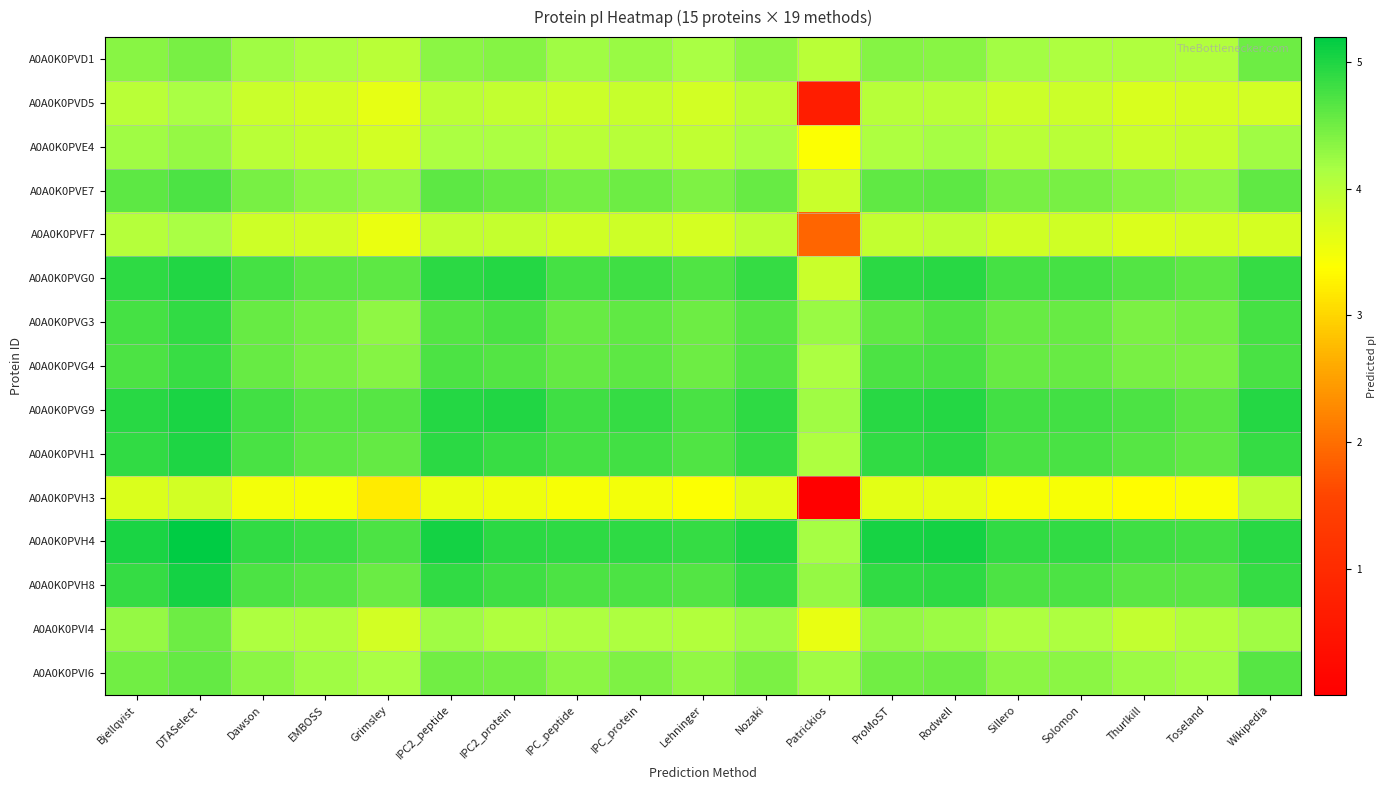

Reading left to right, transcribe all the data shown in this chart.

A0A0K0PVD1: Bjellqvist=4.4	DTASelect=4.5	Dawson=4.2	EMBOSS=4.1	Grimsley=4.0	IPC2_peptide=4.3	IPC2_protein=4.4	IPC_peptide=4.2	IPC_protein=4.3	Lehninger=4.2	Nozaki=4.3	Patrickios=4.0	ProMoST=4.4	Rodwell=4.4	Sillero=4.2	Solomon=4.1	Thurlkill=4.1	Toseland=4.1	Wikipedia=4.5
A0A0K0PVD5: Bjellqvist=4.0	DTASelect=4.2	Dawson=3.9	EMBOSS=3.8	Grimsley=3.6	IPC2_peptide=4.0	IPC2_protein=3.9	IPC_peptide=3.8	IPC_protein=3.9	Lehninger=3.8	Nozaki=4.0	Patrickios=0.7	ProMoST=4.0	Rodwell=4.0	Sillero=3.8	Solomon=3.8	Thurlkill=3.7	Toseland=3.8	Wikipedia=3.8
A0A0K0PVE4: Bjellqvist=4.2	DTASelect=4.3	Dawson=4.0	EMBOSS=3.9	Grimsley=3.8	IPC2_peptide=4.1	IPC2_protein=4.1	IPC_peptide=4.0	IPC_protein=4.0	Lehninger=3.9	Nozaki=4.1	Patrickios=3.4	ProMoST=4.1	Rodwell=4.2	Sillero=4.0	Solomon=4.0	Thurlkill=3.9	Toseland=3.9	Wikipedia=4.2
A0A0K0PVE7: Bjellqvist=4.6	DTASelect=4.7	Dawson=4.5	EMBOSS=4.3	Grimsley=4.3	IPC2_peptide=4.6	IPC2_protein=4.6	IPC_peptide=4.5	IPC_protein=4.5	Lehninger=4.4	Nozaki=4.6	Patrickios=3.9	ProMoST=4.6	Rodwell=4.6	Sillero=4.5	Solomon=4.5	Thurlkill=4.4	Toseland=4.3	Wikipedia=4.6
A0A0K0PVF7: Bjellqvist=4.0	DTASelect=4.2	Dawson=3.8	EMBOSS=3.8	Grimsley=3.6	IPC2_peptide=3.9	IPC2_protein=3.9	IPC_peptide=3.8	IPC_protein=3.8	Lehninger=3.8	Nozaki=4.0	Patrickios=1.9	ProMoST=3.9	Rodwell=4.0	Sillero=3.8	Solomon=3.8	Thurlkill=3.7	Toseland=3.8	Wikipedia=3.8
A0A0K0PVG0: Bjellqvist=4.9	DTASelect=5.0	Dawson=4.7	EMBOSS=4.6	Grimsley=4.6	IPC2_peptide=4.9	IPC2_protein=5.0	IPC_peptide=4.8	IPC_protein=4.8	Lehninger=4.7	Nozaki=4.9	Patrickios=3.9	ProMoST=4.9	Rodwell=4.9	Sillero=4.7	Solomon=4.7	Thurlkill=4.7	Toseland=4.6	Wikipedia=4.9
A0A0K0PVG3: Bjellqvist=4.8	DTASelect=4.9	Dawson=4.6	EMBOSS=4.5	Grimsley=4.3	IPC2_peptide=4.7	IPC2_protein=4.7	IPC_peptide=4.5	IPC_protein=4.6	Lehninger=4.5	Nozaki=4.7	Patrickios=4.3	ProMoST=4.6	Rodwell=4.7	Sillero=4.5	Solomon=4.5	Thurlkill=4.4	Toseland=4.5	Wikipedia=4.8
A0A0K0PVG4: Bjellqvist=4.7	DTASelect=4.8	Dawson=4.6	EMBOSS=4.5	Grimsley=4.4	IPC2_peptide=4.7	IPC2_protein=4.7	IPC_peptide=4.6	IPC_protein=4.6	Lehninger=4.5	Nozaki=4.7	Patrickios=4.1	ProMoST=4.7	Rodwell=4.7	Sillero=4.6	Solomon=4.6	Thurlkill=4.5	Toseland=4.4	Wikipedia=4.7
A0A0K0PVG9: Bjellqvist=4.9	DTASelect=5.0	Dawson=4.8	EMBOSS=4.7	Grimsley=4.6	IPC2_peptide=5.0	IPC2_protein=5.0	IPC_peptide=4.8	IPC_protein=4.9	Lehninger=4.7	Nozaki=4.9	Patrickios=4.2	ProMoST=4.9	Rodwell=5.0	Sillero=4.8	Solomon=4.8	Thurlkill=4.7	Toseland=4.6	Wikipedia=5.0
A0A0K0PVH1: Bjellqvist=4.9	DTASelect=5.0	Dawson=4.7	EMBOSS=4.6	Grimsley=4.6	IPC2_peptide=4.9	IPC2_protein=4.8	IPC_peptide=4.7	IPC_protein=4.8	Lehninger=4.7	Nozaki=4.9	Patrickios=4.1	ProMoST=4.9	Rodwell=4.9	Sillero=4.7	Solomon=4.7	Thurlkill=4.7	Toseland=4.6	Wikipedia=4.9
A0A0K0PVH3: Bjellqvist=3.7	DTASelect=3.8	Dawson=3.5	EMBOSS=3.4	Grimsley=3.2	IPC2_peptide=3.6	IPC2_protein=3.5	IPC_peptide=3.4	IPC_protein=3.5	Lehninger=3.4	Nozaki=3.6	Patrickios=0.0	ProMoST=3.6	Rodwell=3.6	Sillero=3.4	Solomon=3.4	Thurlkill=3.4	Toseland=3.4	Wikipedia=4.0
A0A0K0PVH4: Bjellqvist=5.0	DTASelect=5.2	Dawson=4.9	EMBOSS=4.8	Grimsley=4.7	IPC2_peptide=5.1	IPC2_protein=4.9	IPC_peptide=4.9	IPC_protein=4.9	Lehninger=4.9	Nozaki=5.0	Patrickios=4.2	ProMoST=5.0	Rodwell=5.1	Sillero=4.9	Solomon=4.9	Thurlkill=4.8	Toseland=4.8	Wikipedia=5.0
A0A0K0PVH8: Bjellqvist=4.9	DTASelect=5.1	Dawson=4.7	EMBOSS=4.7	Grimsley=4.5	IPC2_peptide=4.9	IPC2_protein=4.8	IPC_peptide=4.7	IPC_protein=4.7	Lehninger=4.7	Nozaki=4.9	Patrickios=4.3	ProMoST=4.9	Rodwell=4.9	Sillero=4.7	Solomon=4.7	Thurlkill=4.6	Toseland=4.6	Wikipedia=4.9
A0A0K0PVI4: Bjellqvist=4.3	DTASelect=4.5	Dawson=4.1	EMBOSS=4.1	Grimsley=3.8	IPC2_peptide=4.2	IPC2_protein=4.1	IPC_peptide=4.1	IPC_protein=4.1	Lehninger=4.1	Nozaki=4.2	Patrickios=3.6	ProMoST=4.3	Rodwell=4.2	Sillero=4.1	Solomon=4.1	Thurlkill=3.9	Toseland=4.1	Wikipedia=4.2
A0A0K0PVI6: Bjellqvist=4.5	DTASelect=4.6	Dawson=4.3	EMBOSS=4.2	Grimsley=4.2	IPC2_peptide=4.5	IPC2_protein=4.5	IPC_peptide=4.3	IPC_protein=4.4	Lehninger=4.3	Nozaki=4.4	Patrickios=4.2	ProMoST=4.5	Rodwell=4.5	Sillero=4.3	Solomon=4.3	Thurlkill=4.2	Toseland=4.2	Wikipedia=4.7